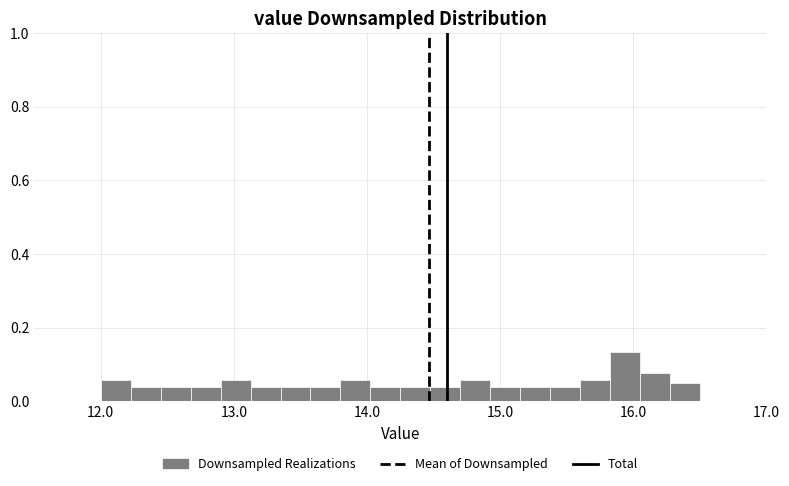

Around what value on the x-axis is the tallest bar? Give the approximate position of its centre, as read against the axis.

15.9